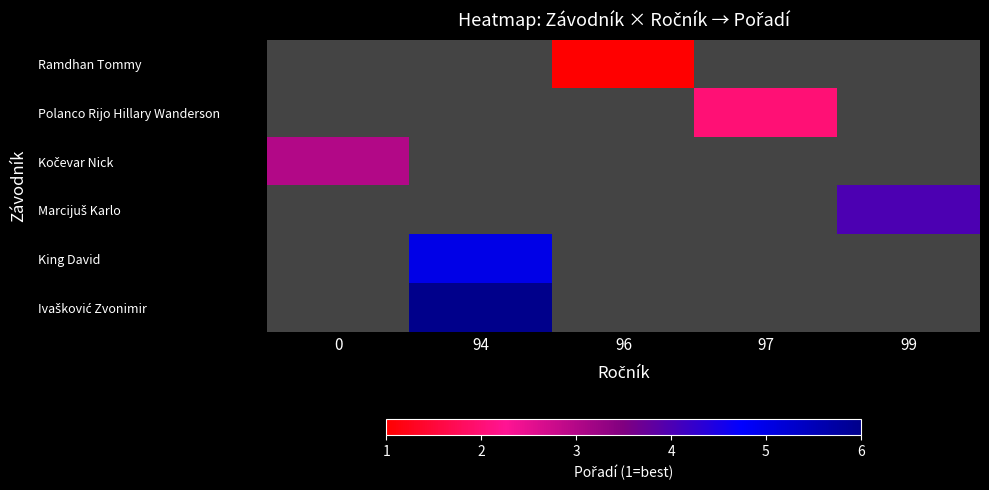

The Ramdhan Tommy series shows 0.2 at 96. True or false?

False